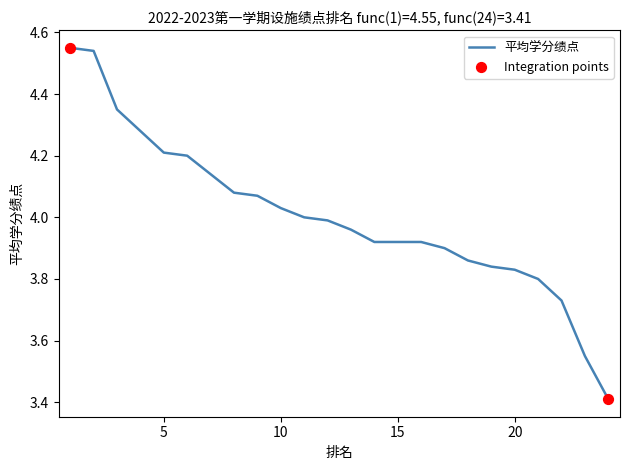

What is the minimum value shown in the chart?

3.4